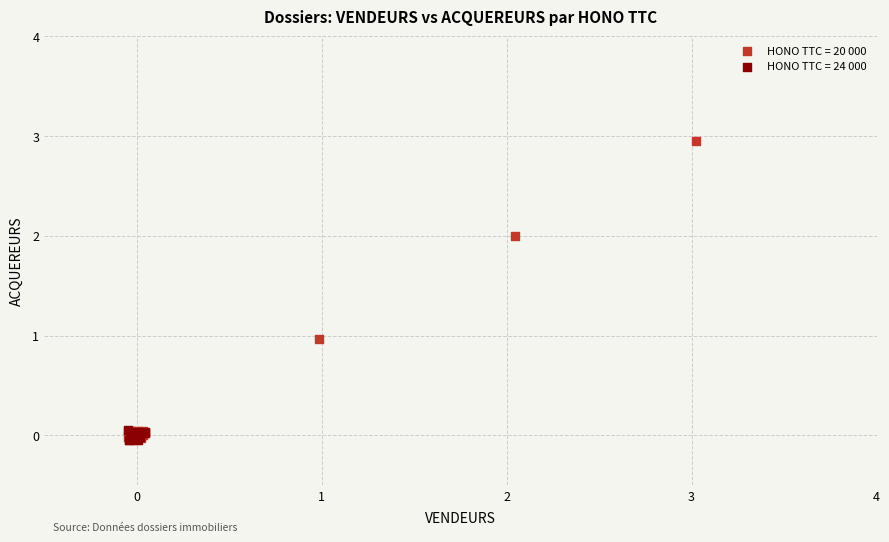

Which series contains the highest Y value?

HONO TTC = 20 000